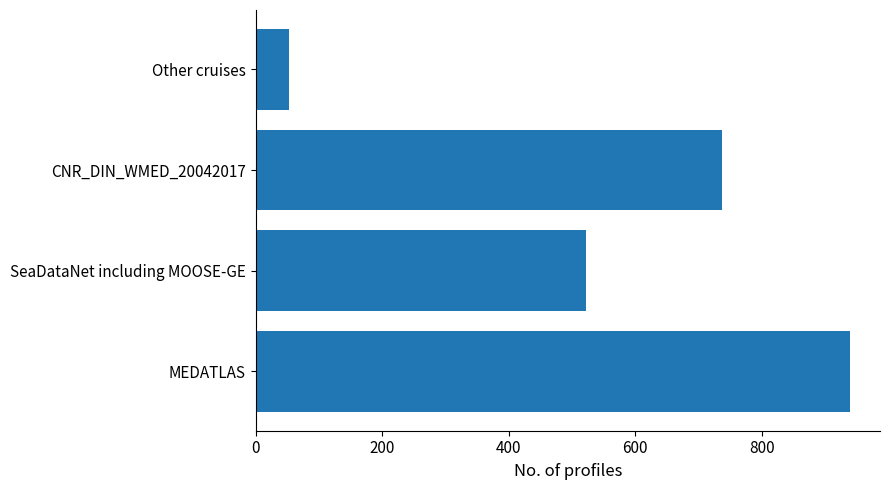

How many series are shown in this chart?

1